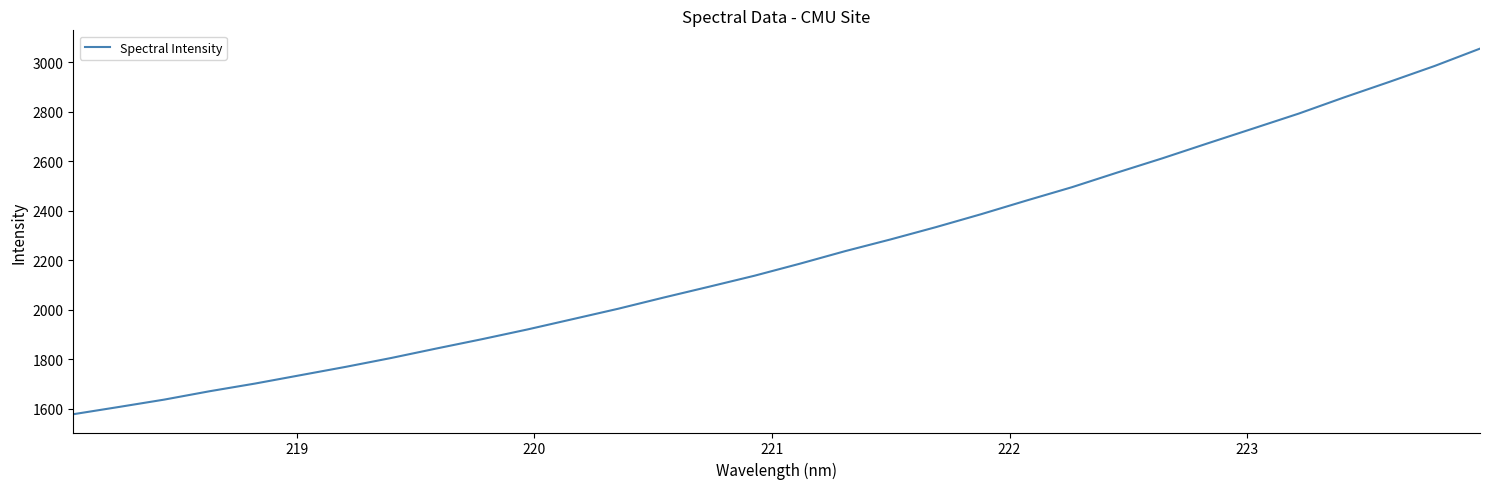

What is the minimum value shown in the chart?

1577.8